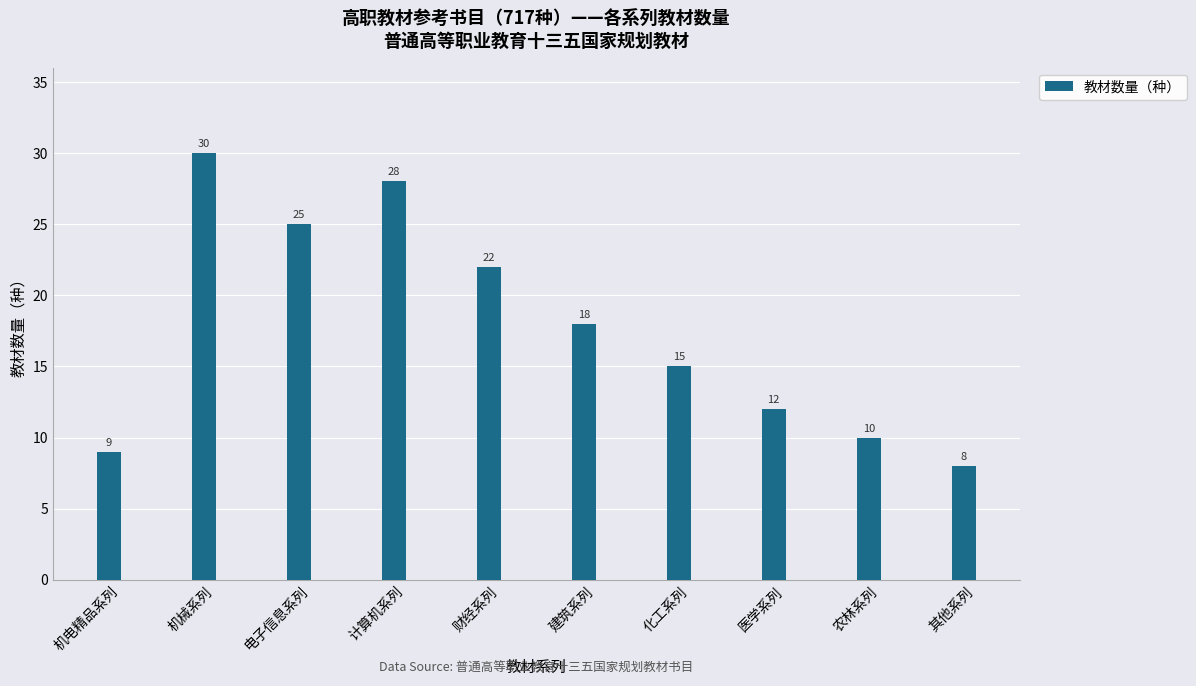

What is the difference between the maximum and minimum values?

22